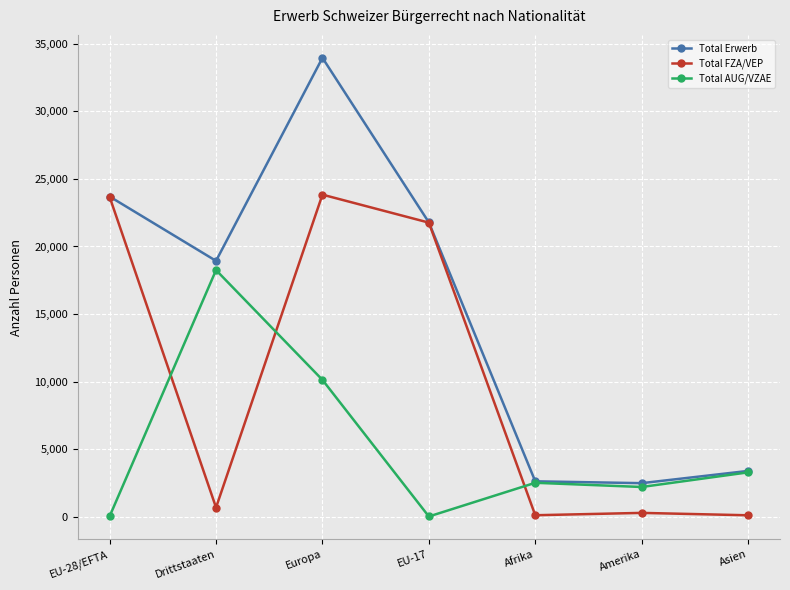

What is the sum of all Total Erwerb values?

106866